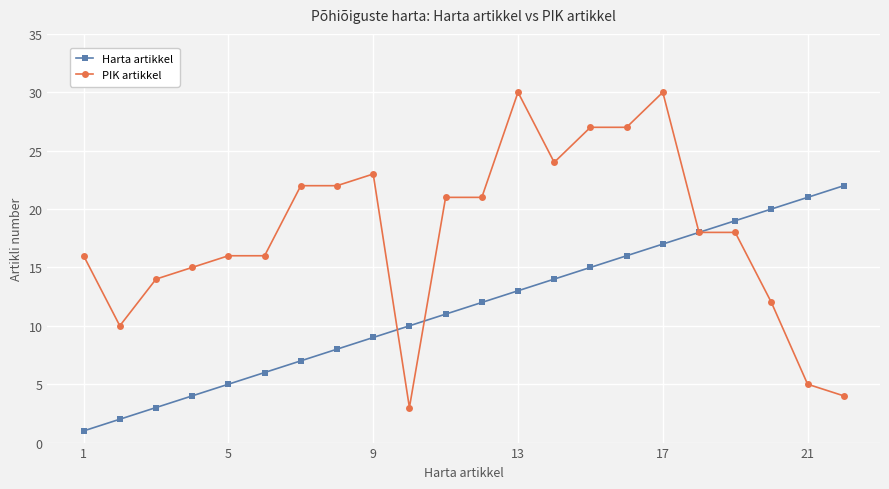

What is the highest value of the Harta artikkel series?

22